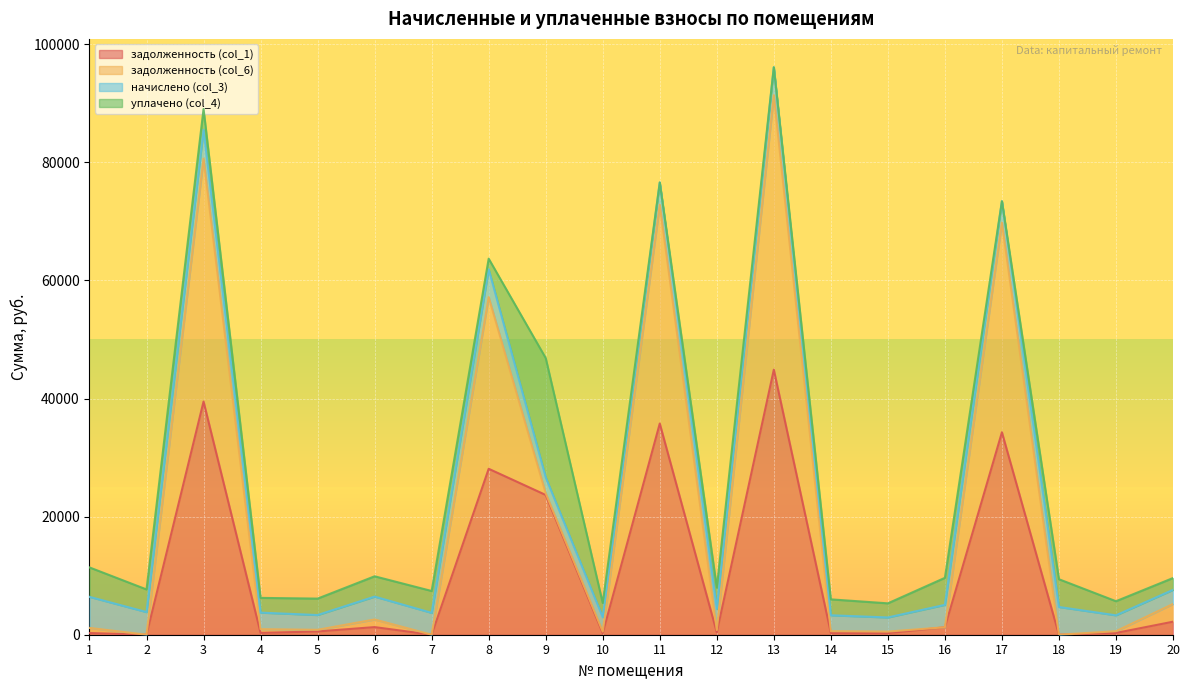

How many data points does each series have?

20